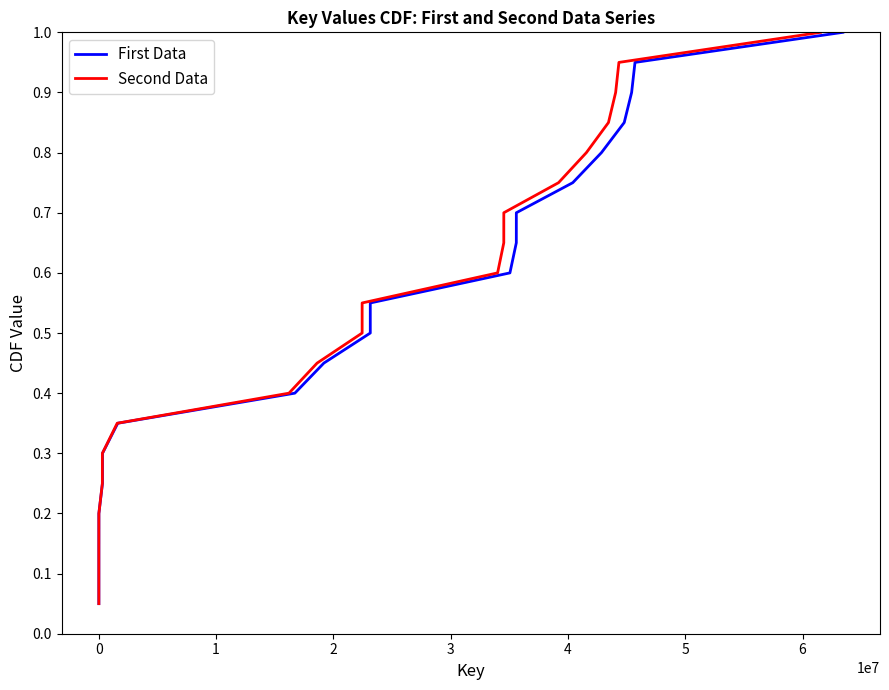

What is the highest value of the First Data series?

1.0